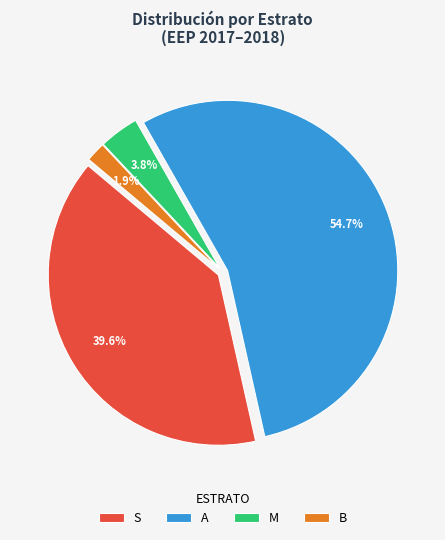

Is A the majority of the pie?

Yes